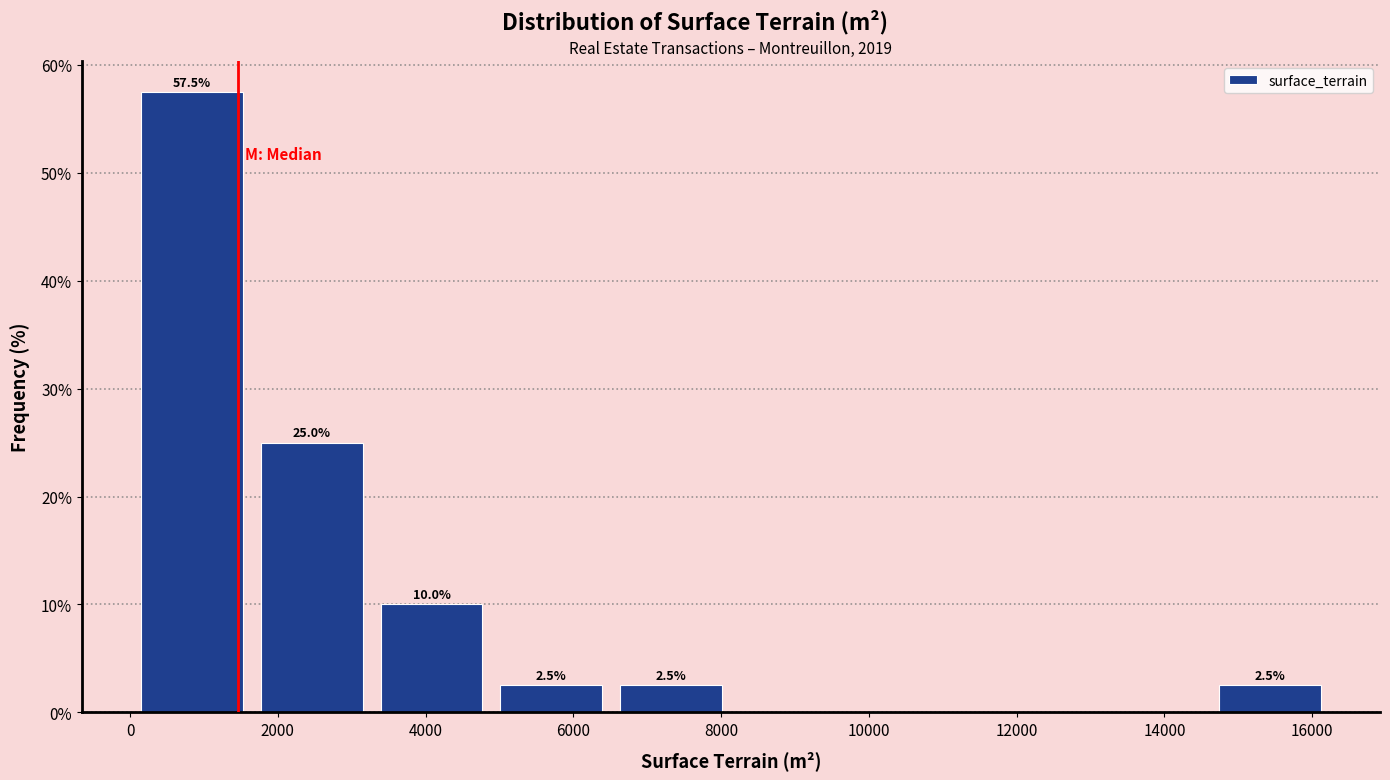

Which range on the x-axis has the tallest bar?

0 to 1600